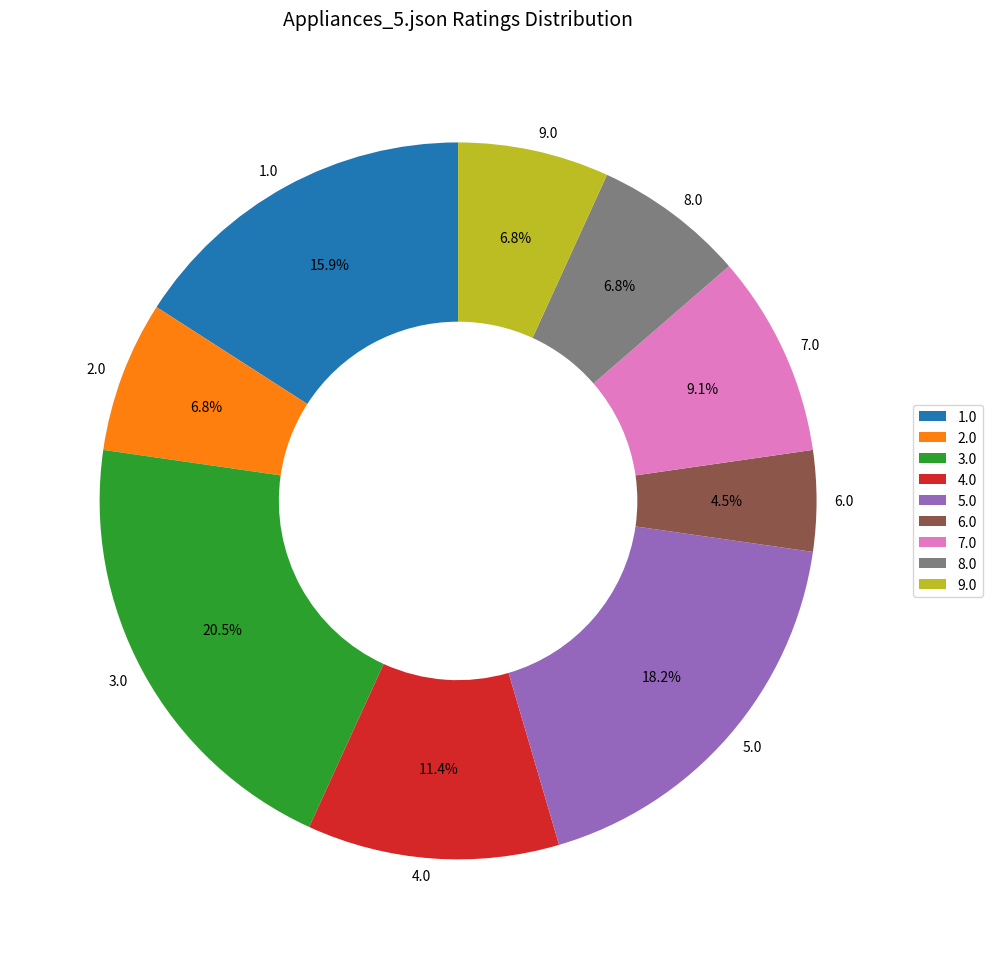

How much of the chart is everything except 6.0?

95.5%